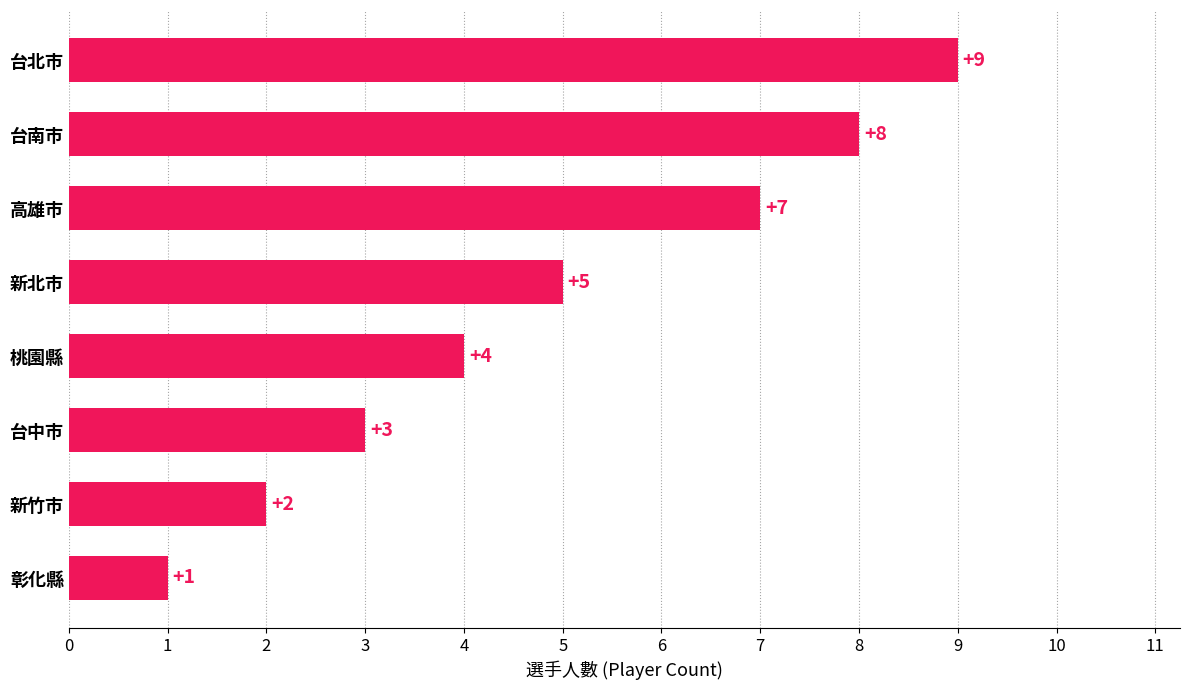

How many bars are there in total?

8